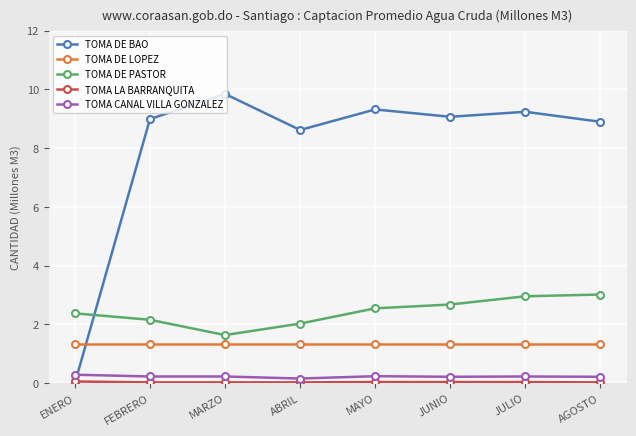

Is it true that TOMA DE BAO equals 15.1 at MAYO?

False